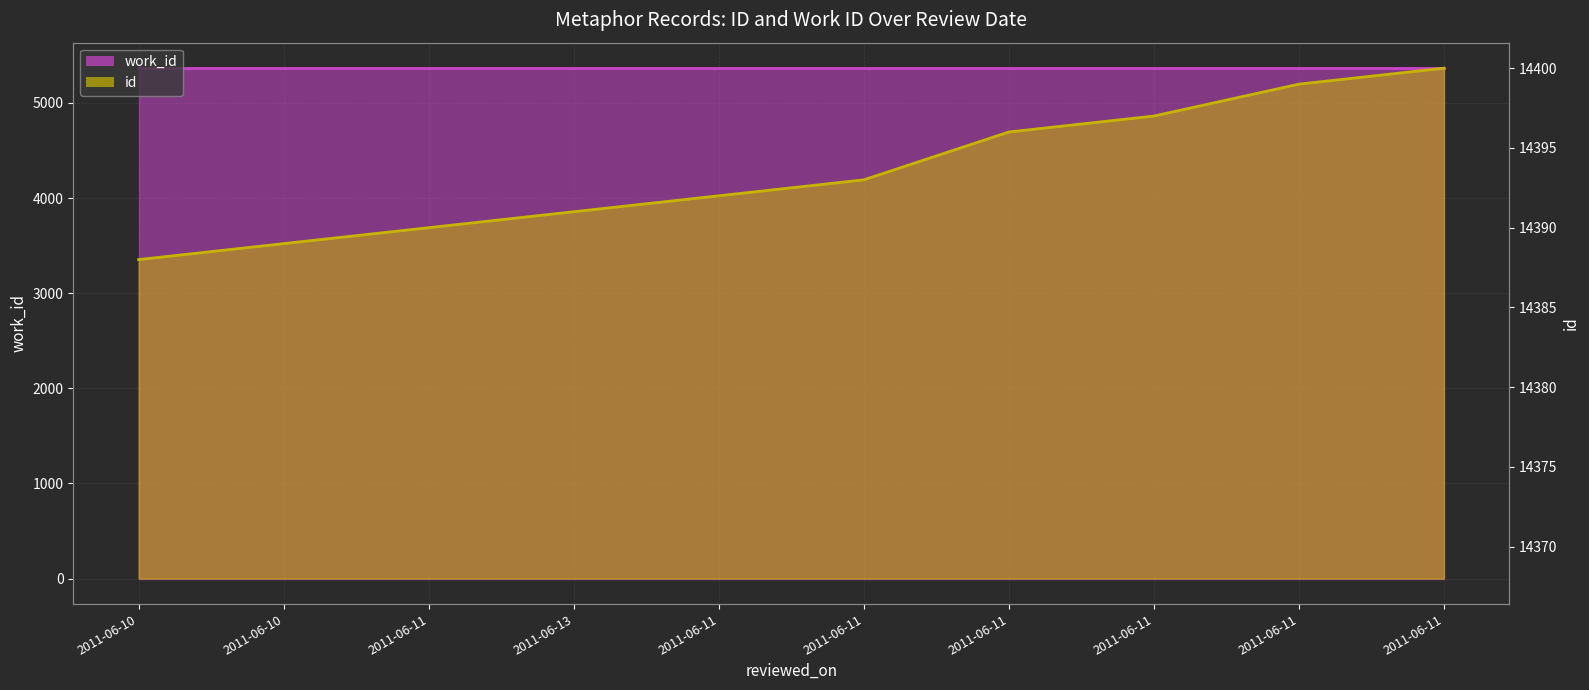

Which category has the lowest value across all series?

2011-06-10